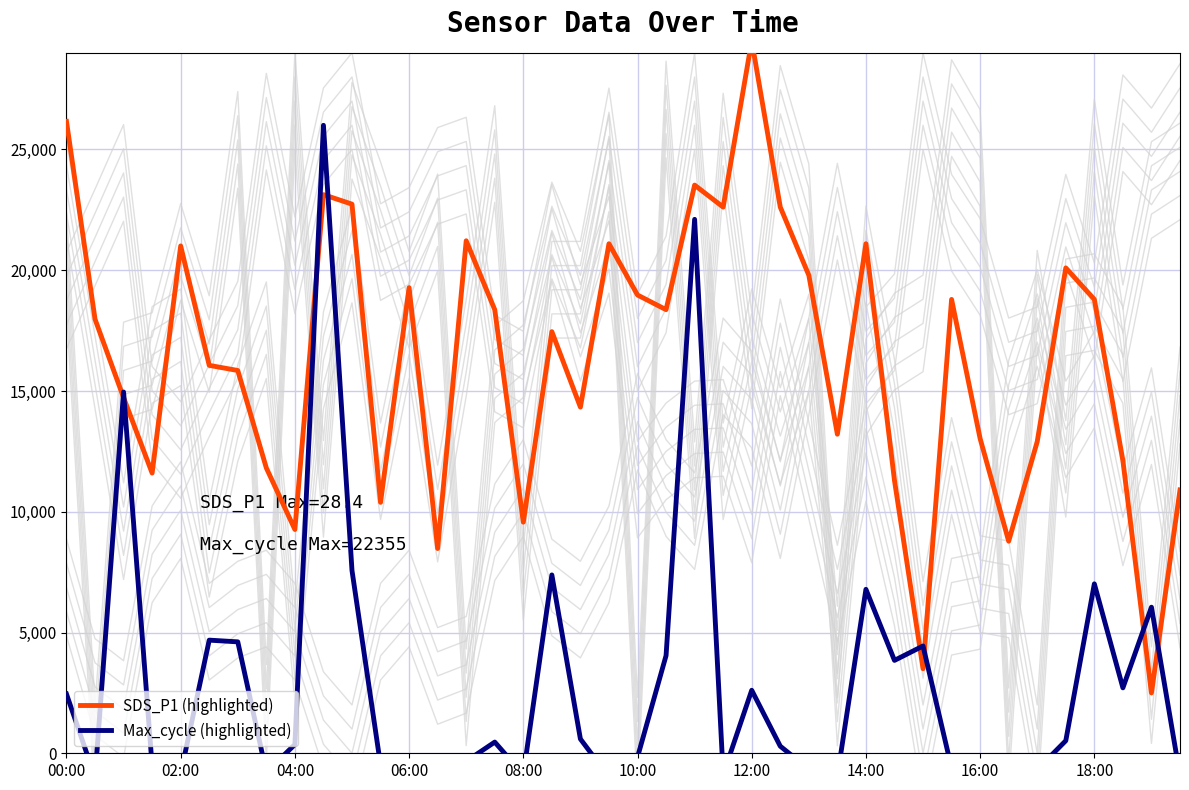

Which series has the largest range (max minus min)?

SDS_P1 (highlighted)